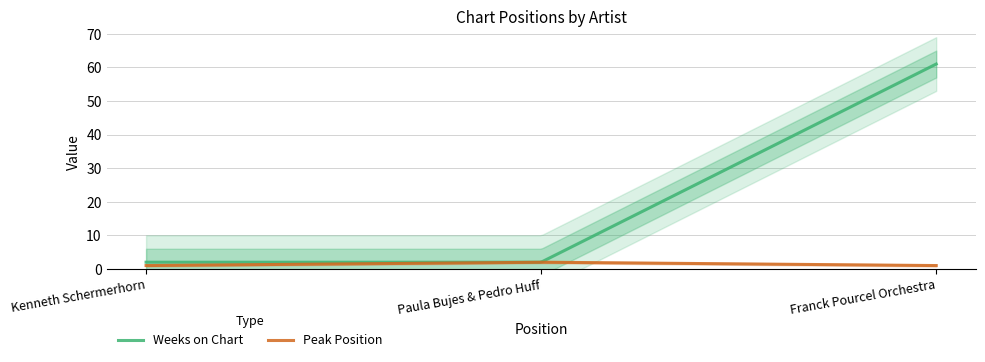

At how many categories does at least one series exceed 52?

1